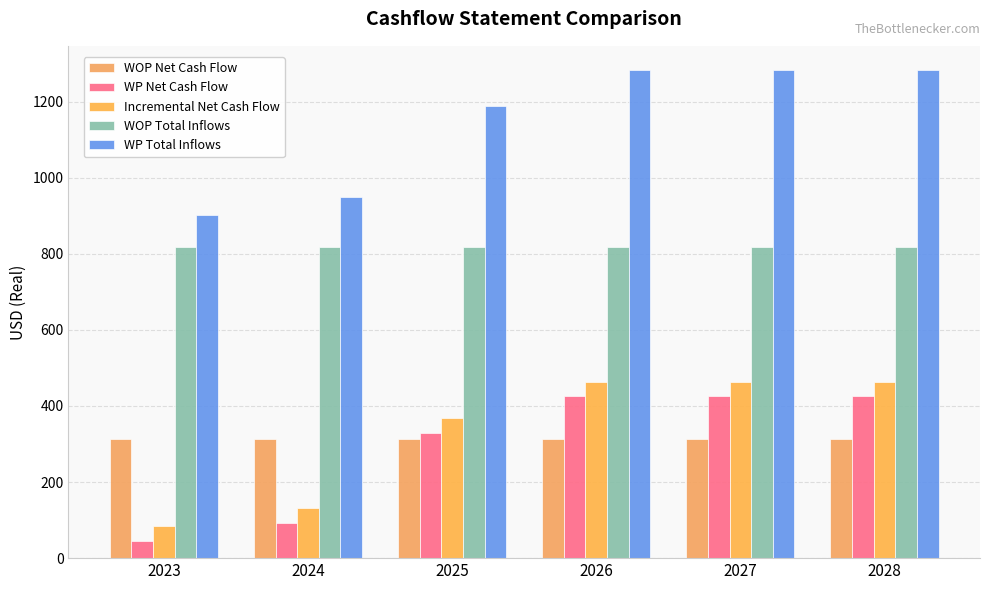

How many bars are there in total?

30